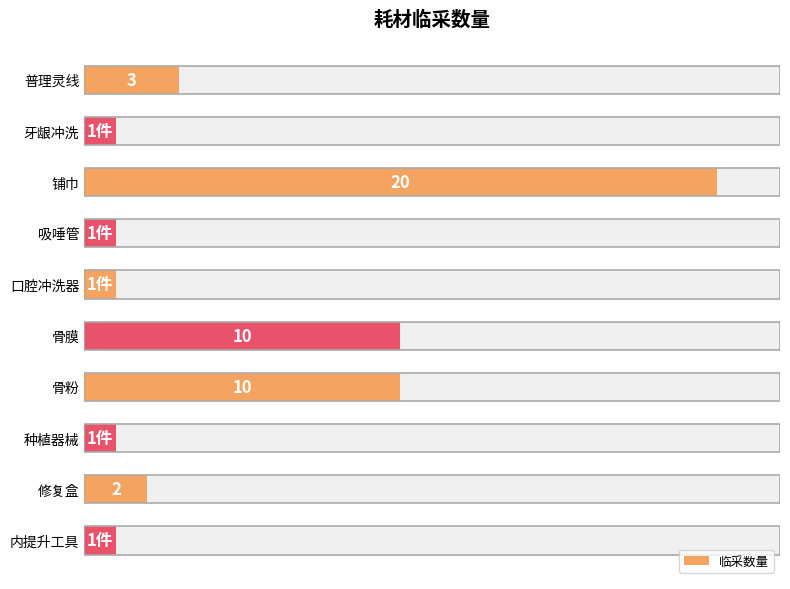

The value at 骨粉 is 2. True or false?

False